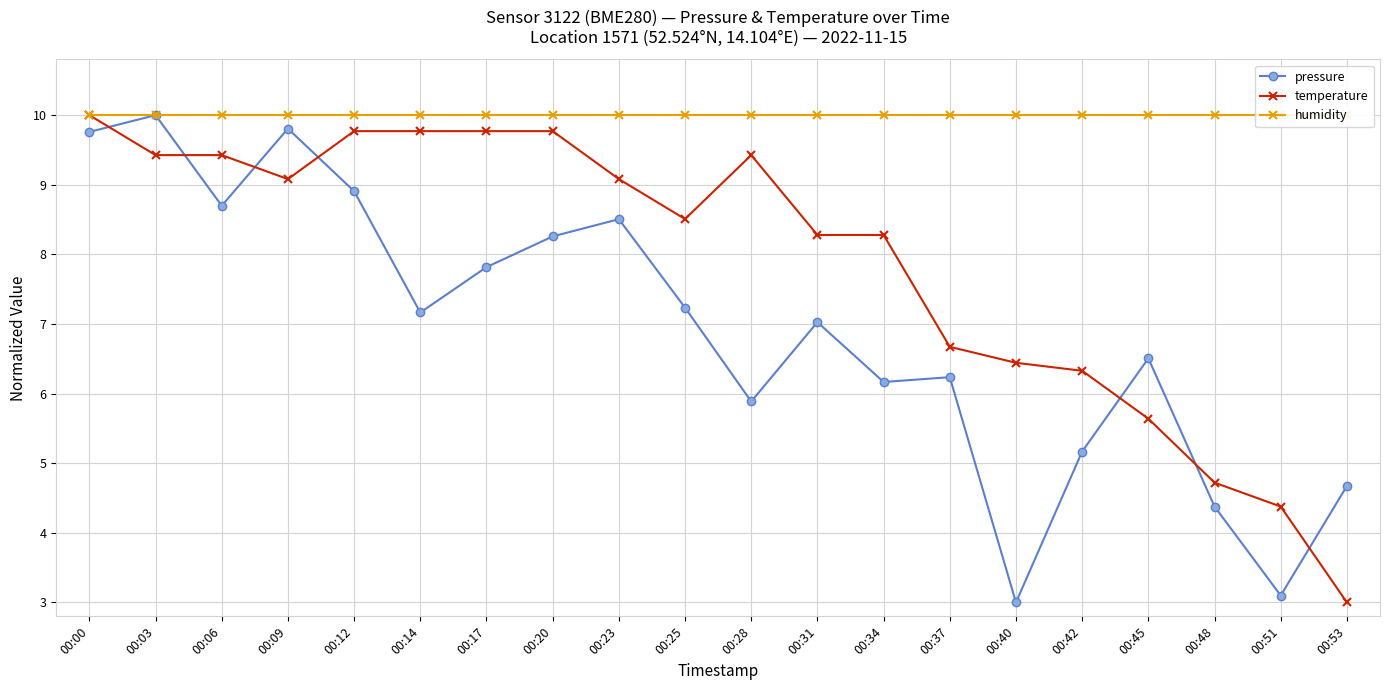

What are all the series names shown in the legend?

pressure, temperature, humidity